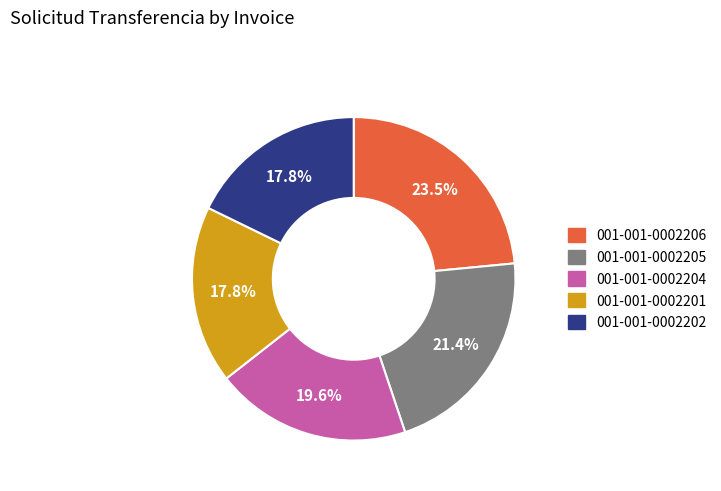

What percentage is the 001-001-0002201 slice, to the nearest percent?

18%